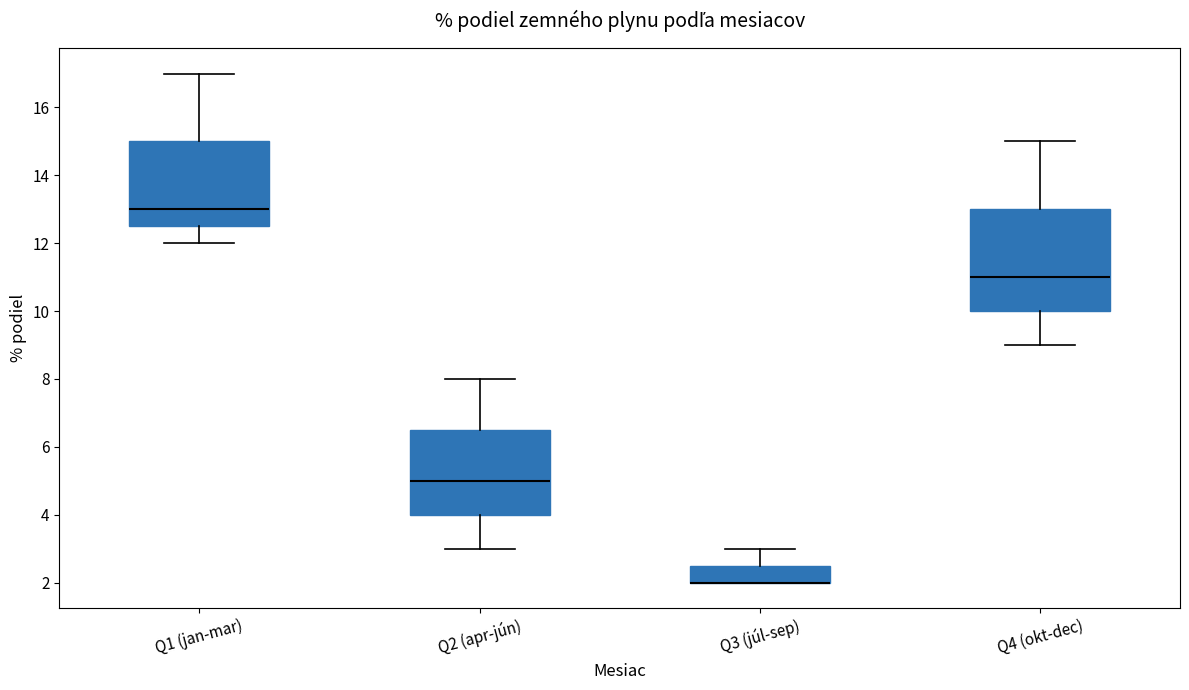

Where is the upper edge of the box for Q2 (apr-jún) on the y-axis? The values are not printed on the chart, so give them approximately, as read against the axis.

6.6